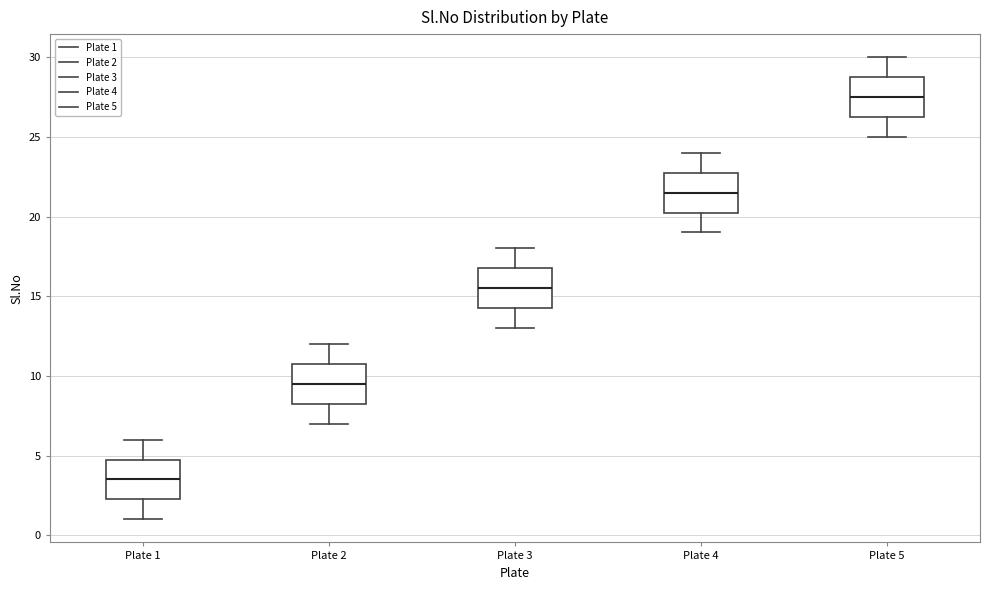

Reading left to right, transcribe this box plot: for each box, give where its median line is, the range the box spans, and where its two whiskers end, as read against the y-axis. The values are not printed on the chart, so give them approximately, as read against the axis.

Plate 1: median 3.5, box 2.5 to 5.0, whiskers 1.0 to 6.0
Plate 2: median 9.5, box 8.5 to 11.0, whiskers 7.0 to 12.0
Plate 3: median 15.5, box 14.5 to 17.0, whiskers 13.0 to 18.0
Plate 4: median 21.5, box 20.5 to 23.0, whiskers 19.0 to 24.0
Plate 5: median 27.5, box 26.5 to 29.0, whiskers 25.0 to 30.0